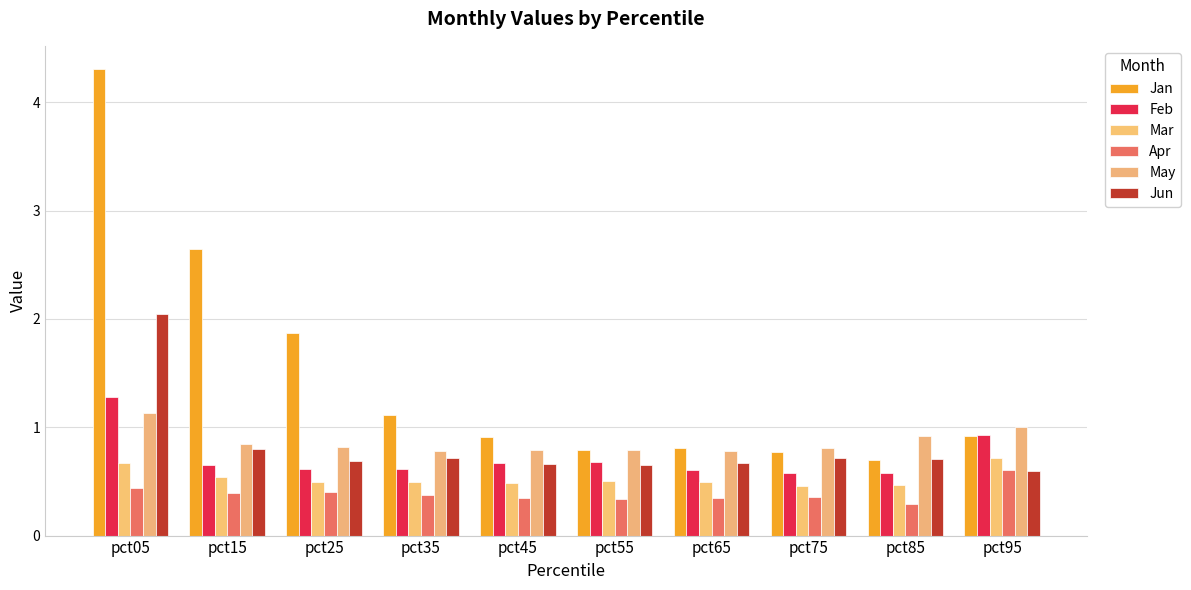

Which series changed the most between pct15 and pct25?

Jan